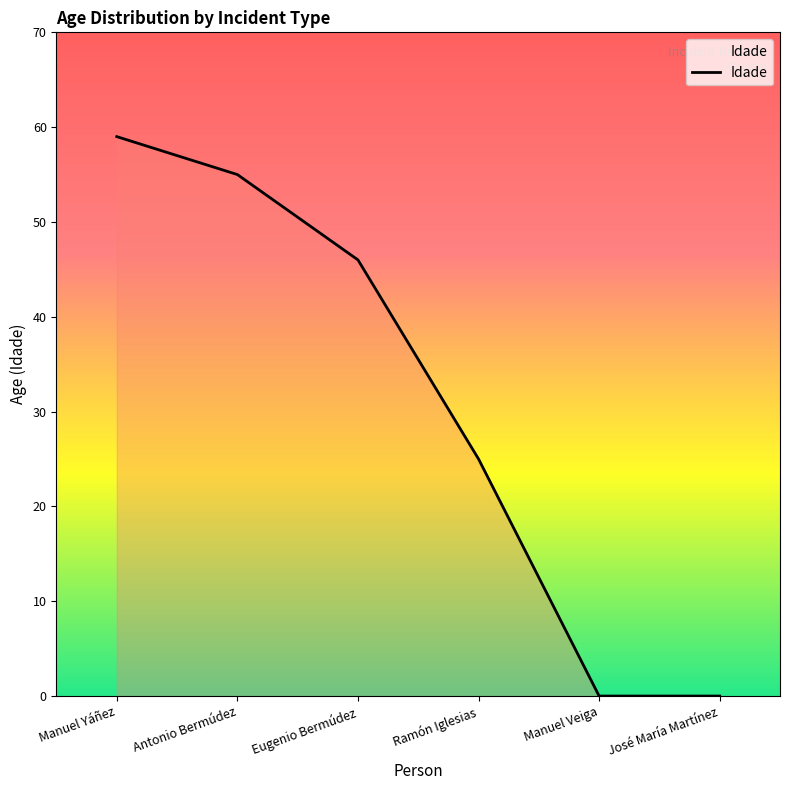

What is the greatest value displayed?

59